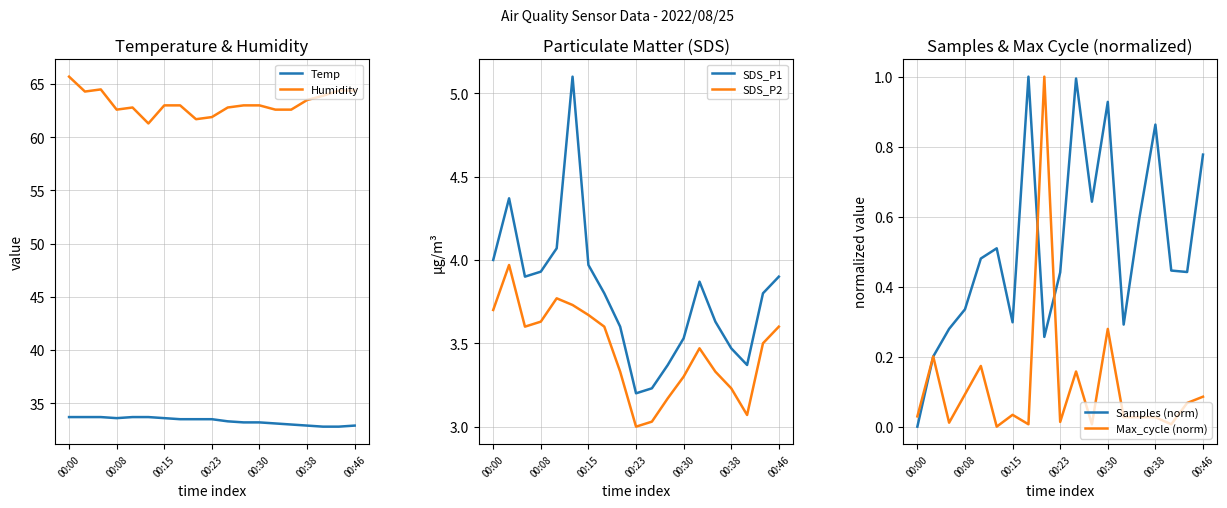

Which series has the largest range (max minus min)?

Humidity